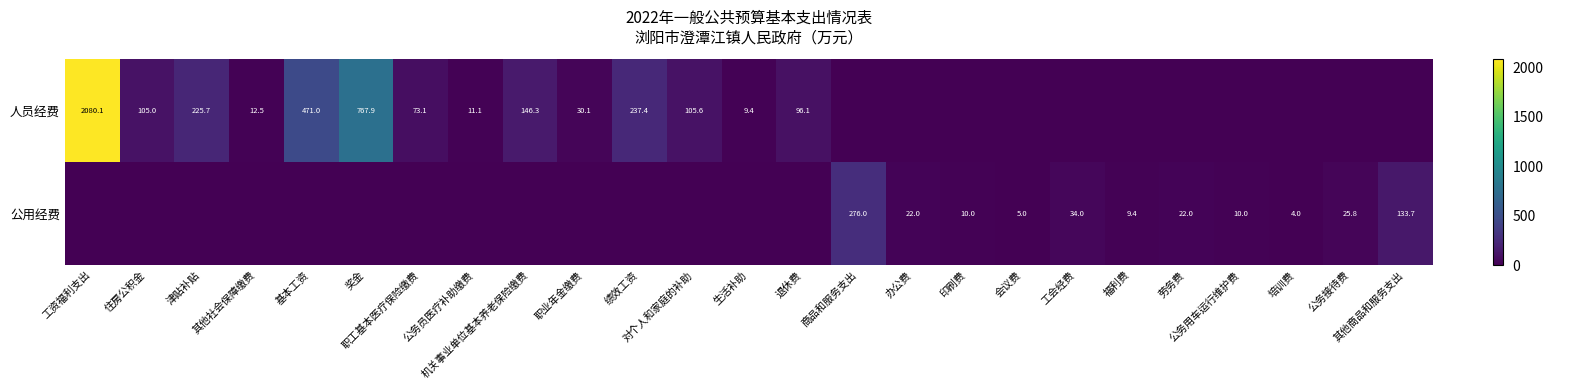

What is the total value across all series at 办公费?

22.0